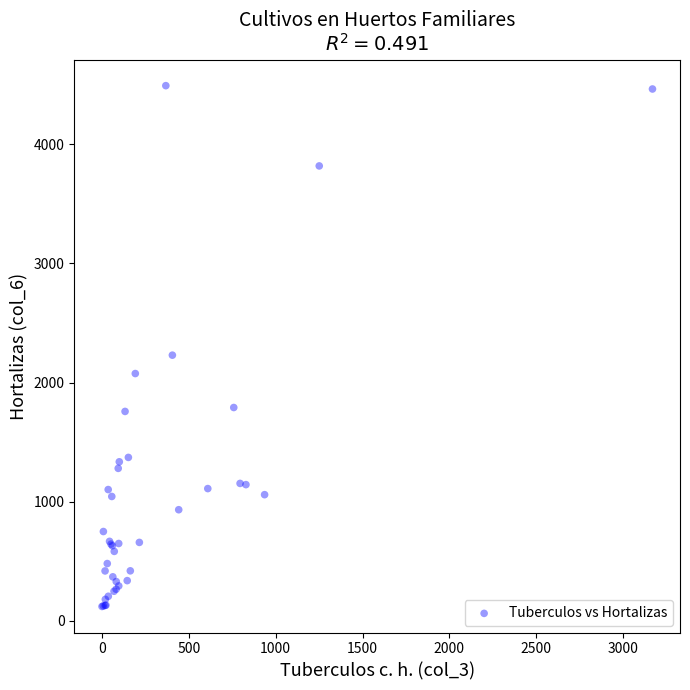

What Y value in the scatter plot is closest to 2306?

2229.9